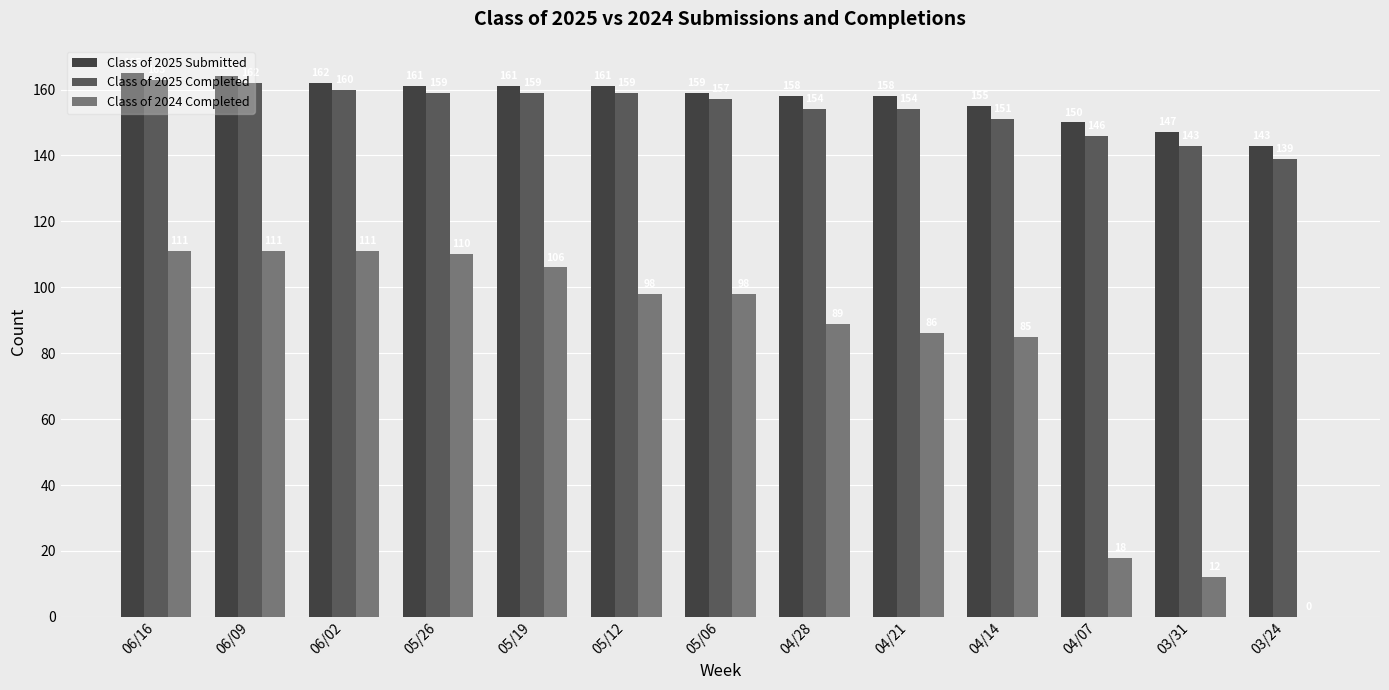

What is the sum of the Class of 2025 Submitted values at 05/12 and 03/24?

304